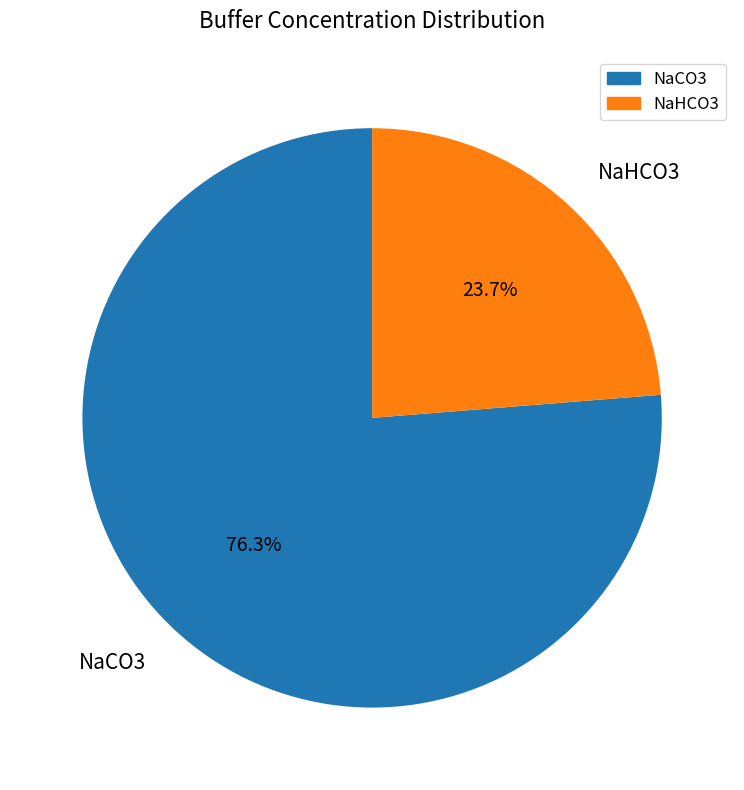

What percentage is the NaCO3 slice, to the nearest percent?

76%